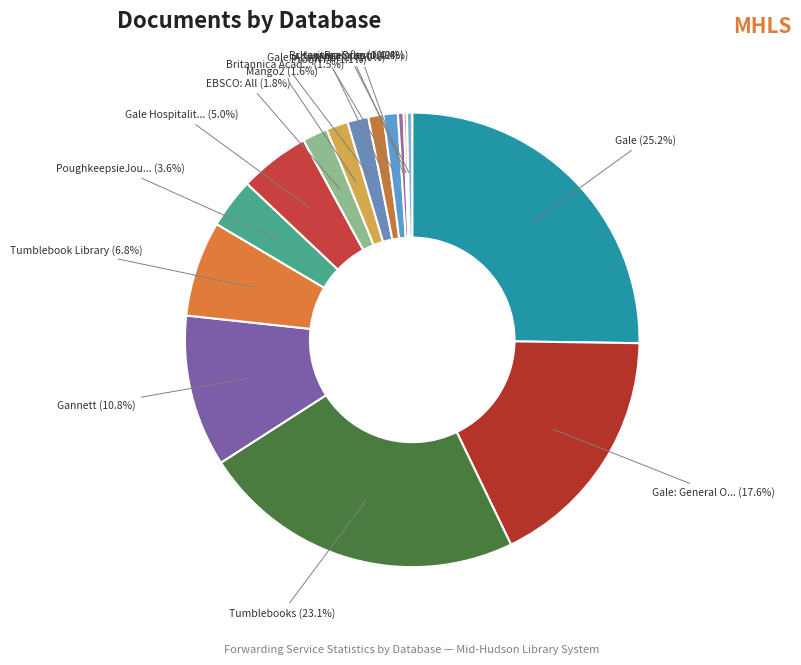

Rank the categories by value from highest to lowest.

Gale, Tumblebooks, Gale: General One File, Gannett, Tumblebook Library, Gale Hospitality Tourism, PoughkeepsieJournal-Dutchess, EBSCO: All, Mango2, Britannica Academic, ProqNYT, Gale: Academic One File, Brainfus, Britannica School, HeritageQuest